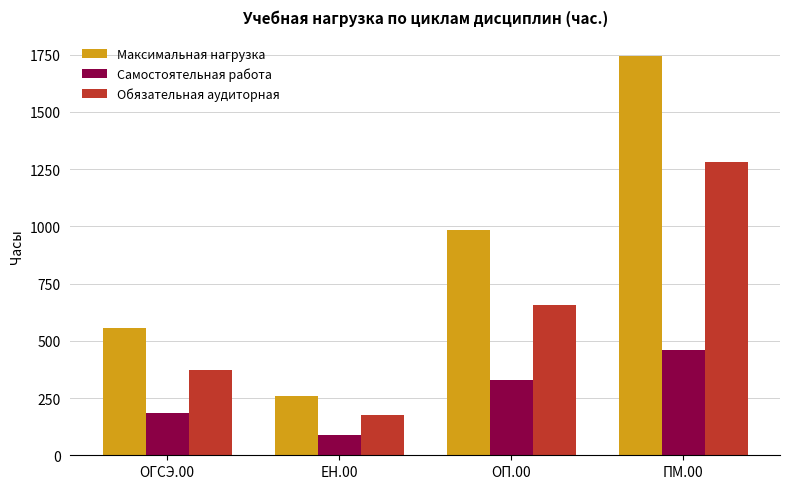

Reading left to right, extract all data points from this chart.

Максимальная нагрузка: 558	261	984	1743
Самостоятельная работа: 186	87	328	461
Обязательная аудиторная: 372	174	656	1282